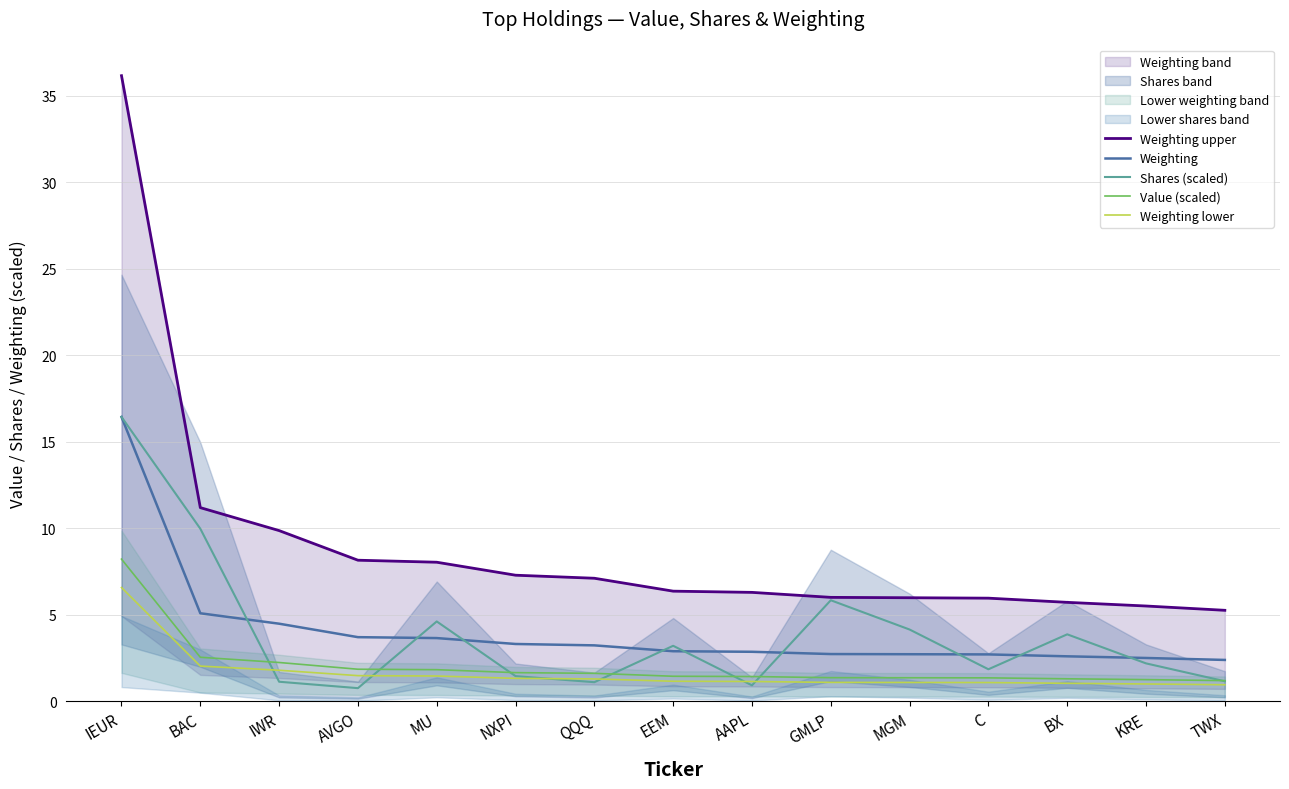

List the labels in order of Weighting lower value, smallest first.

TWX, KRE, BX, C, MGM, GMLP, AAPL, EEM, QQQ, NXPI, MU, AVGO, IWR, BAC, IEUR